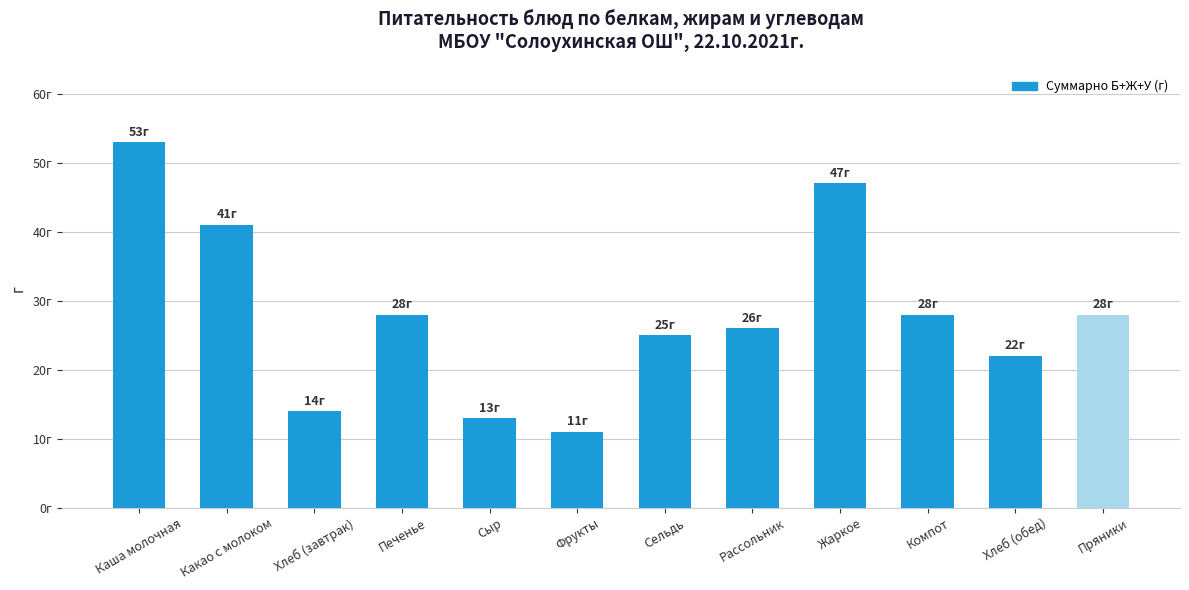

What is the label of the 2nd bar from the left?

Какао с молоком